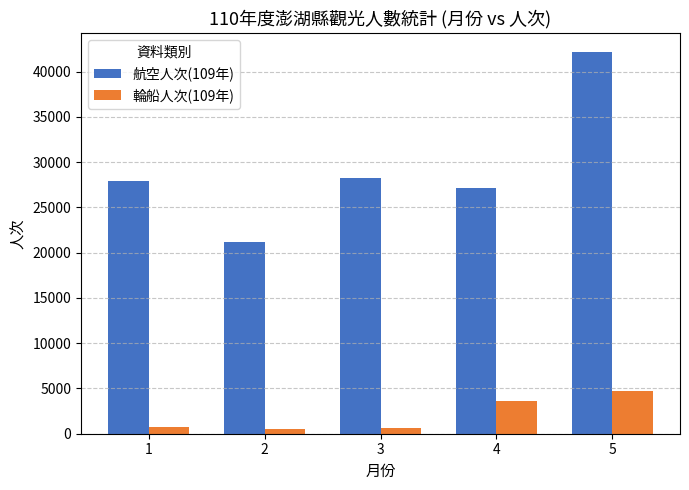

The value of 輪船人次(109年) at 5 is 1631. True or false?

False